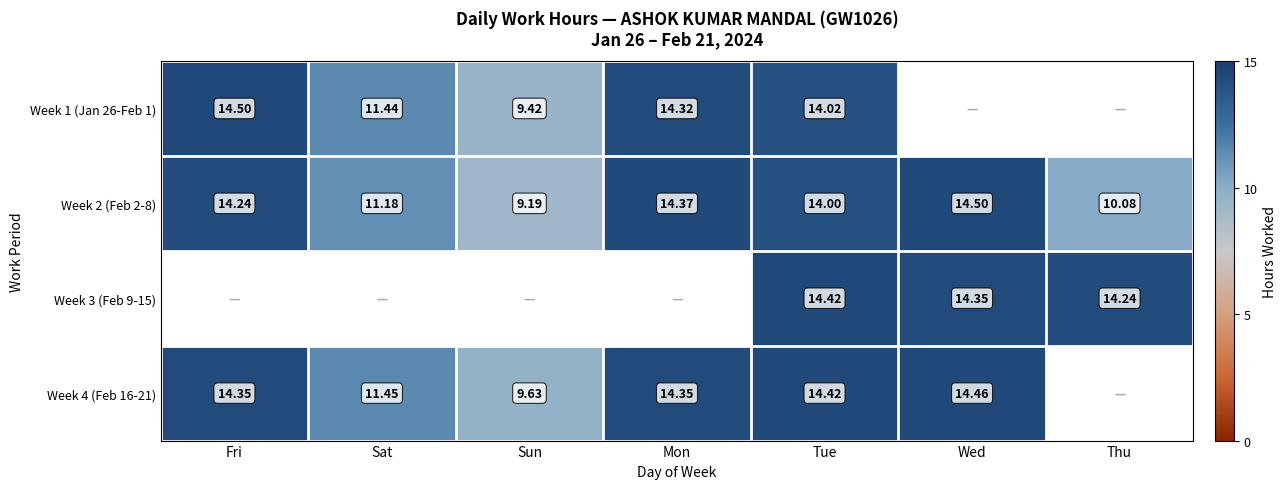

How many values in the Week 2 (Feb 2-8) series are below 14?

3